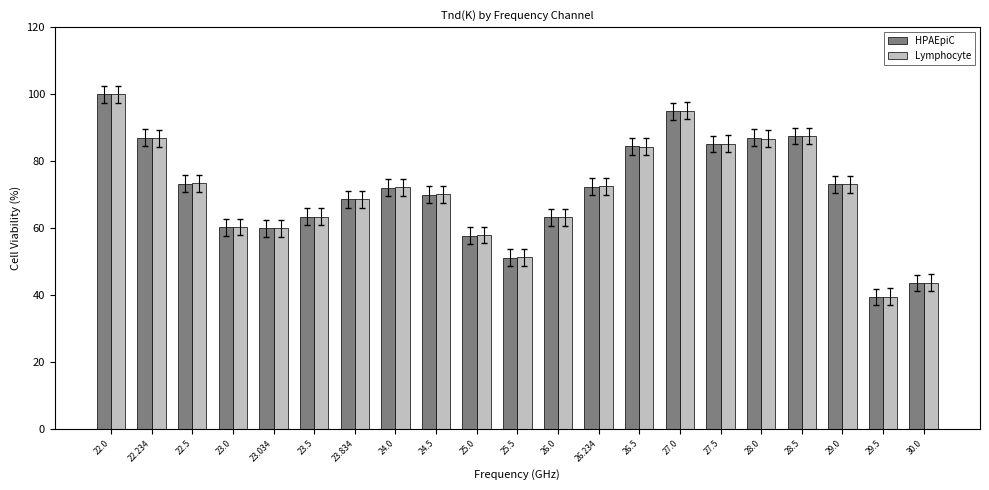

How many values in the Lymphocyte series exceed 72?

11